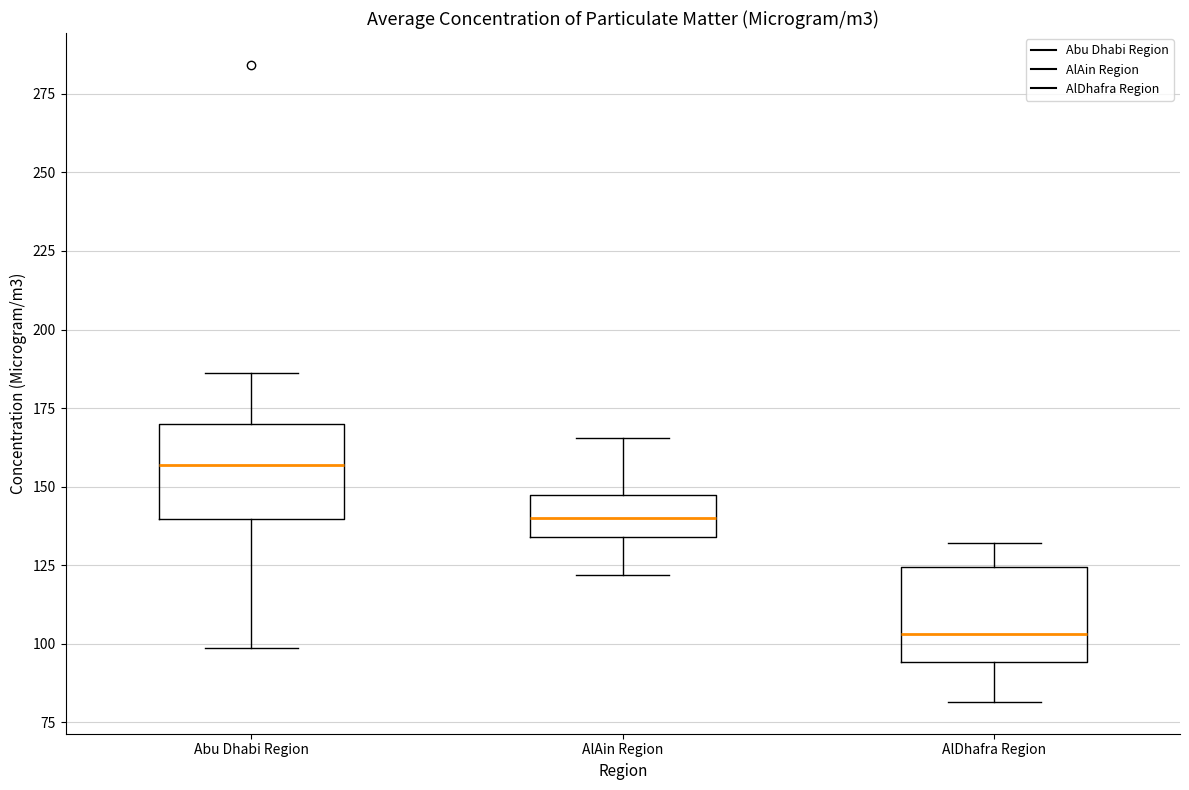

Where is the upper edge of the box for AlAin Region on the y-axis? The values are not printed on the chart, so give them approximately, as read against the axis.

145